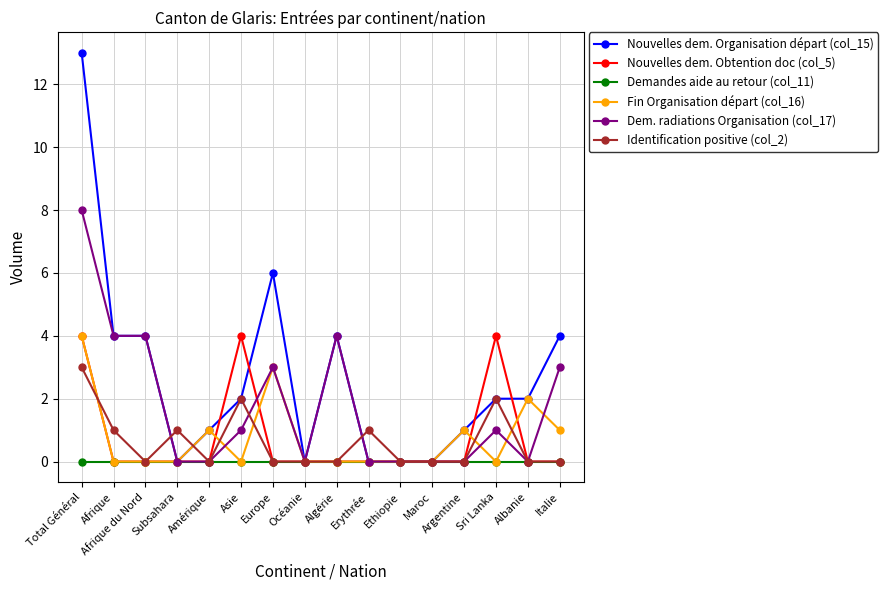

Does the chart display data point markers on the line(s)?

Yes